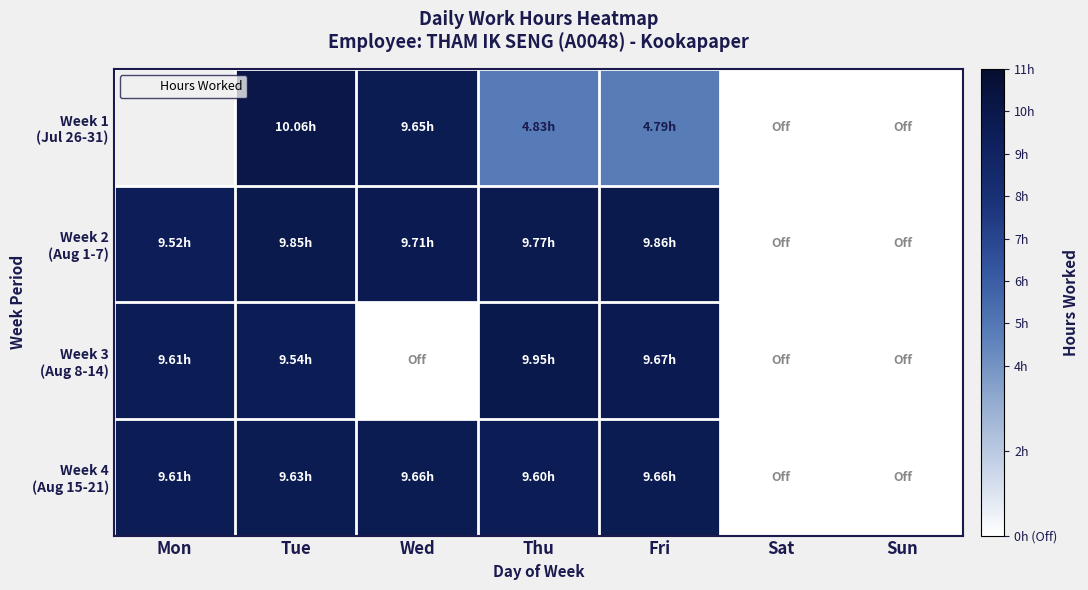

Which series changed the most between Tue and Thu?

Week 1 (Jul 26-31)